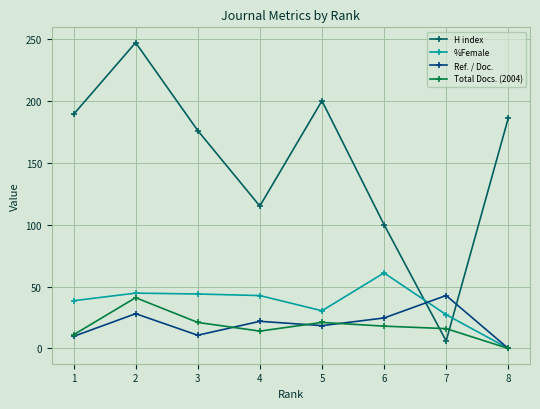

What are all the series names shown in the legend?

H index, %Female, Ref. / Doc., Total Docs. (2004)